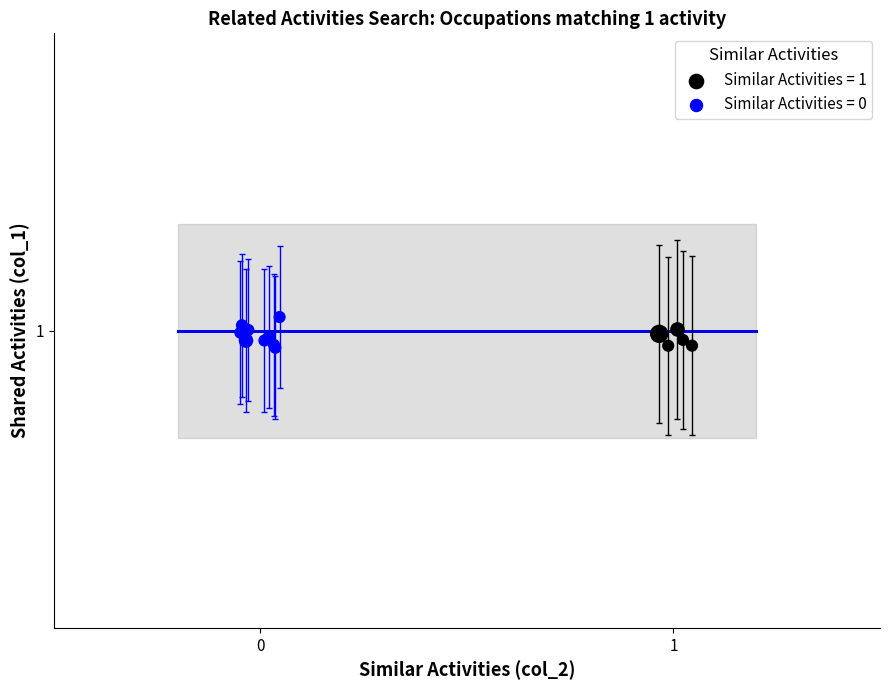

What are all the series names shown in the legend?

Similar Activities = 1, Similar Activities = 0